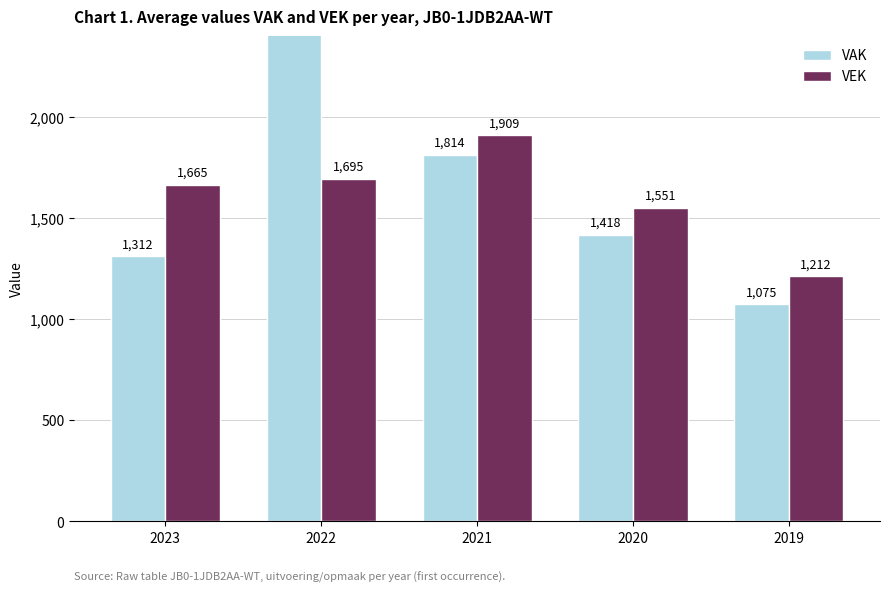

At which label is VEK closest to 1560?

2020